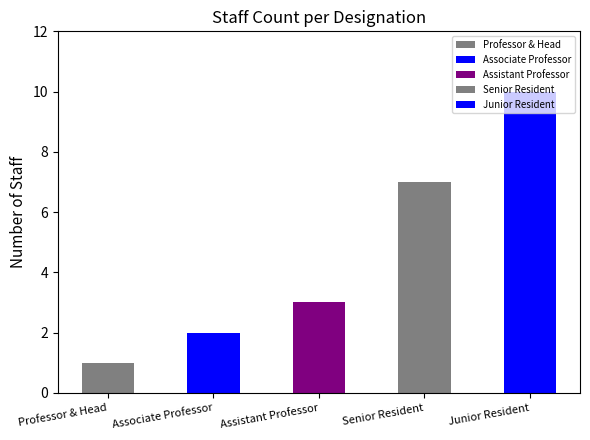

What is the label of the 1st bar from the left?

Professor & Head